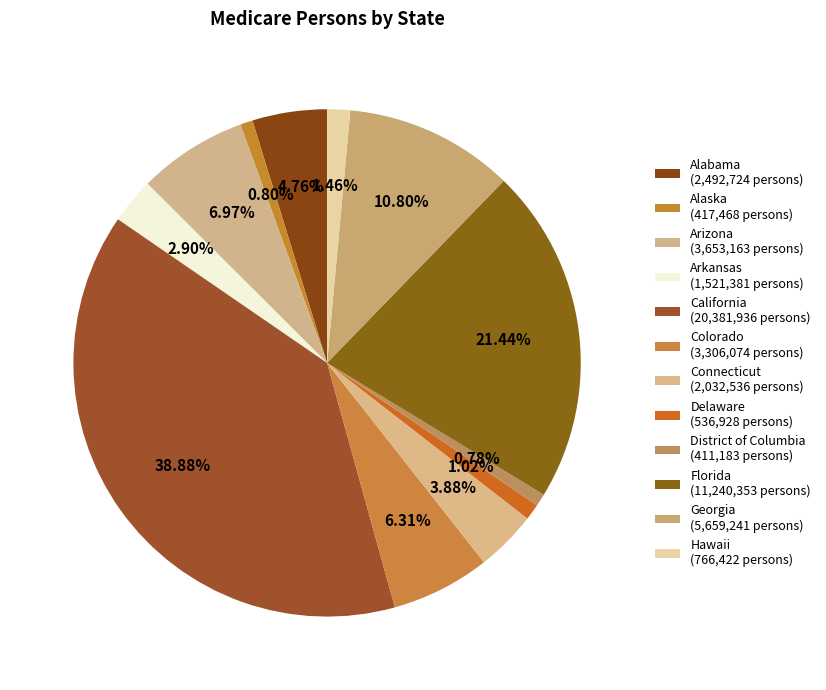

Between Alabama and Arizona, which is larger?

Arizona